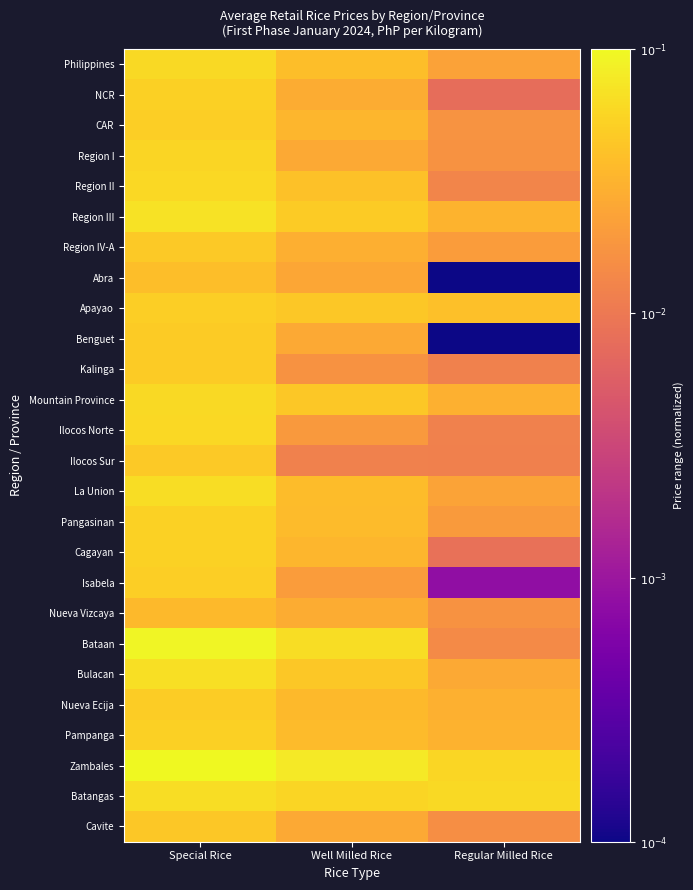

Reading left to right, what are all the values shown in this chart?

Philippines: Special Rice=-1.2	Well Milled Rice=-1.4	Regular Milled Rice=-1.6
NCR: Special Rice=-1.3	Well Milled Rice=-1.6	Regular Milled Rice=-2.1
CAR: Special Rice=-1.3	Well Milled Rice=-1.5	Regular Milled Rice=-1.8
Region I: Special Rice=-1.3	Well Milled Rice=-1.6	Regular Milled Rice=-1.8
Region II: Special Rice=-1.2	Well Milled Rice=-1.4	Regular Milled Rice=-1.9
Region III: Special Rice=-1.2	Well Milled Rice=-1.3	Regular Milled Rice=-1.5
Region IV-A: Special Rice=-1.3	Well Milled Rice=-1.5	Regular Milled Rice=-1.7
Abra: Special Rice=-1.4	Well Milled Rice=-1.6	Regular Milled Rice=-4.0
Apayao: Special Rice=-1.3	Well Milled Rice=-1.3	Regular Milled Rice=-1.4
Benguet: Special Rice=-1.3	Well Milled Rice=-1.6	Regular Milled Rice=-4.0
Kalinga: Special Rice=-1.3	Well Milled Rice=-1.8	Regular Milled Rice=-1.9
Mountain Province: Special Rice=-1.2	Well Milled Rice=-1.3	Regular Milled Rice=-1.5
Ilocos Norte: Special Rice=-1.2	Well Milled Rice=-1.7	Regular Milled Rice=-1.9
Ilocos Sur: Special Rice=-1.3	Well Milled Rice=-1.9	Regular Milled Rice=-1.9
La Union: Special Rice=-1.2	Well Milled Rice=-1.4	Regular Milled Rice=-1.6
Pangasinan: Special Rice=-1.3	Well Milled Rice=-1.4	Regular Milled Rice=-1.7
Cagayan: Special Rice=-1.3	Well Milled Rice=-1.5	Regular Milled Rice=-2.1
Isabela: Special Rice=-1.3	Well Milled Rice=-1.7	Regular Milled Rice=-3.1
Nueva Vizcaya: Special Rice=-1.4	Well Milled Rice=-1.6	Regular Milled Rice=-1.8
Bataan: Special Rice=-1.0	Well Milled Rice=-1.2	Regular Milled Rice=-1.8
Bulacan: Special Rice=-1.2	Well Milled Rice=-1.3	Regular Milled Rice=-1.6
Nueva Ecija: Special Rice=-1.3	Well Milled Rice=-1.4	Regular Milled Rice=-1.5
Pampanga: Special Rice=-1.3	Well Milled Rice=-1.4	Regular Milled Rice=-1.5
Zambales: Special Rice=-1.0	Well Milled Rice=-1.1	Regular Milled Rice=-1.2
Batangas: Special Rice=-1.2	Well Milled Rice=-1.3	Regular Milled Rice=-1.2
Cavite: Special Rice=-1.3	Well Milled Rice=-1.6	Regular Milled Rice=-1.8